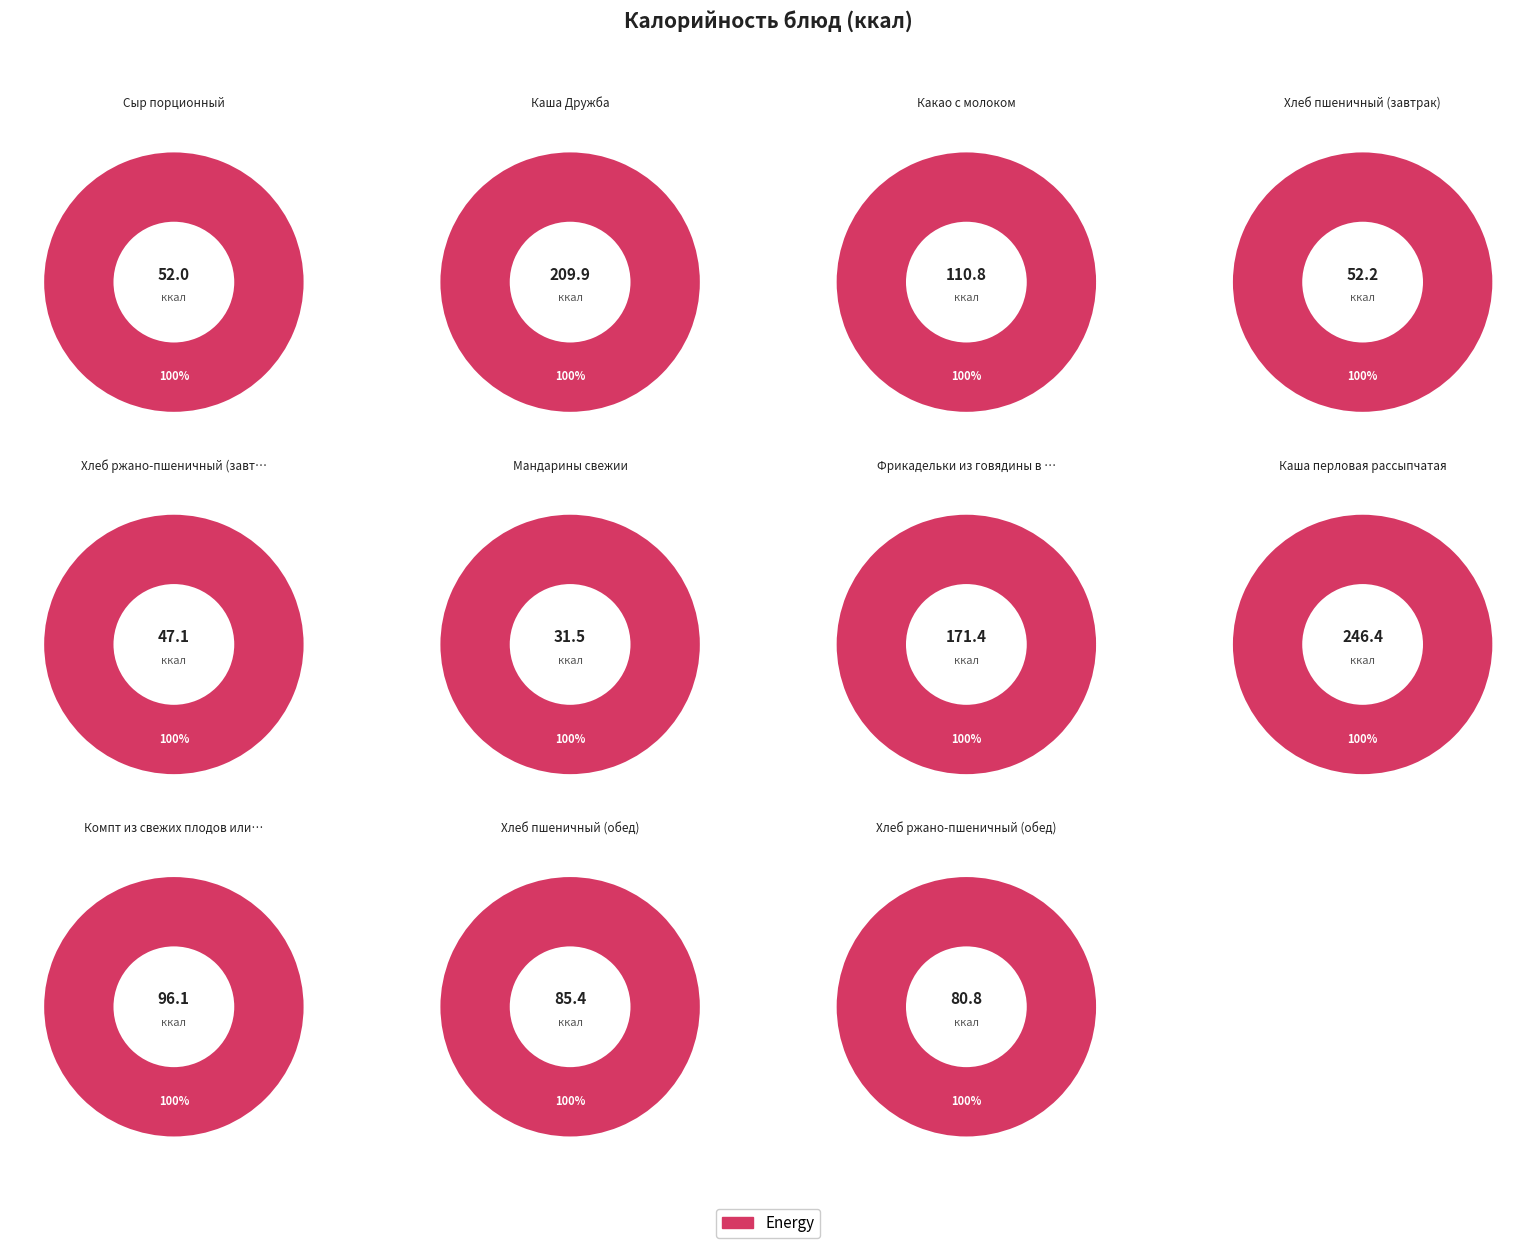

Which has a higher value, Хлеб пшеничный (обед) or Какао с молоком?

Какао с молоком